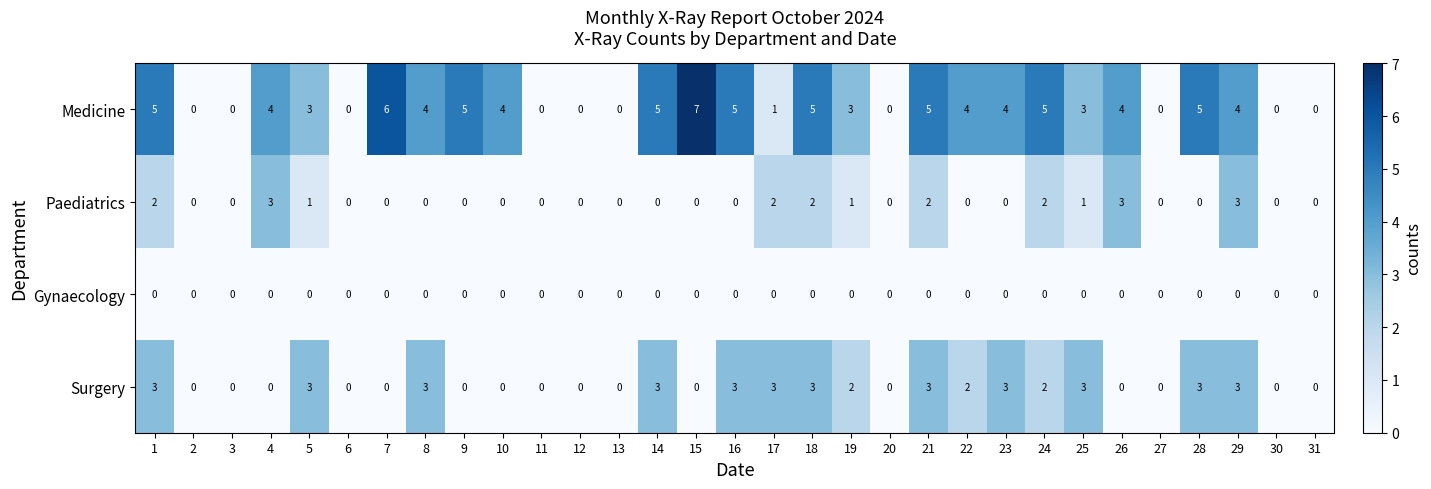

At how many categories does at least one series exceed 1?

21